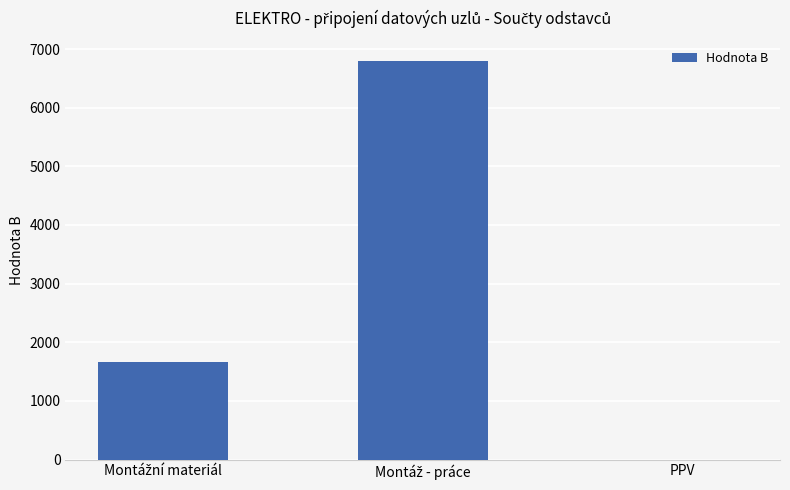

What is the maximum value shown in the chart?

6797.5